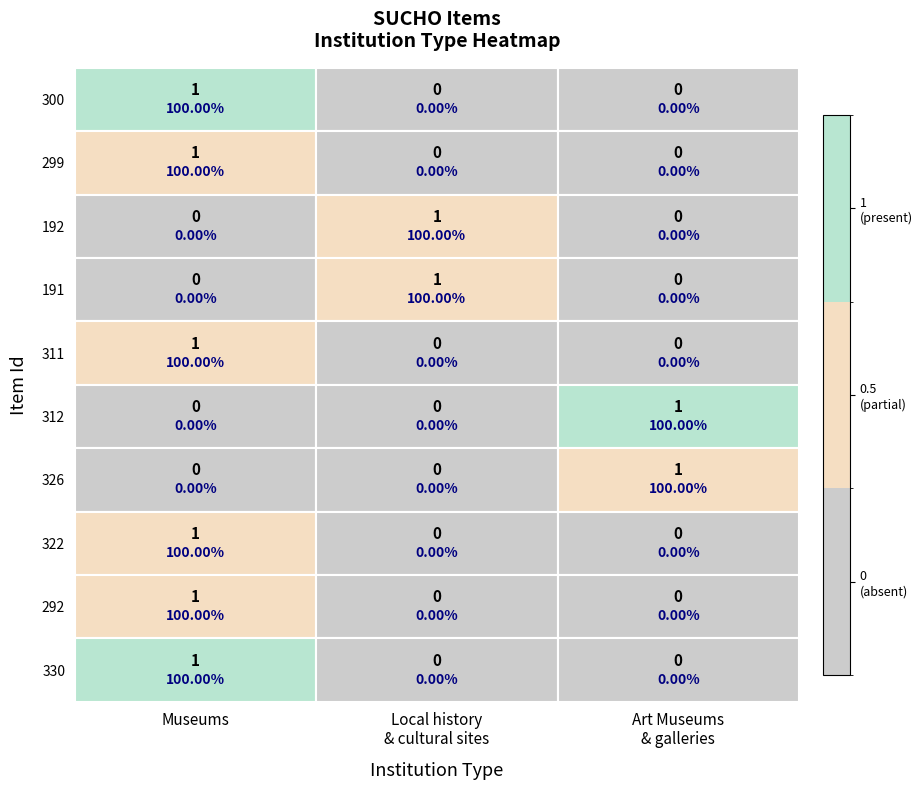

How many data points in 330 are above 0?

1